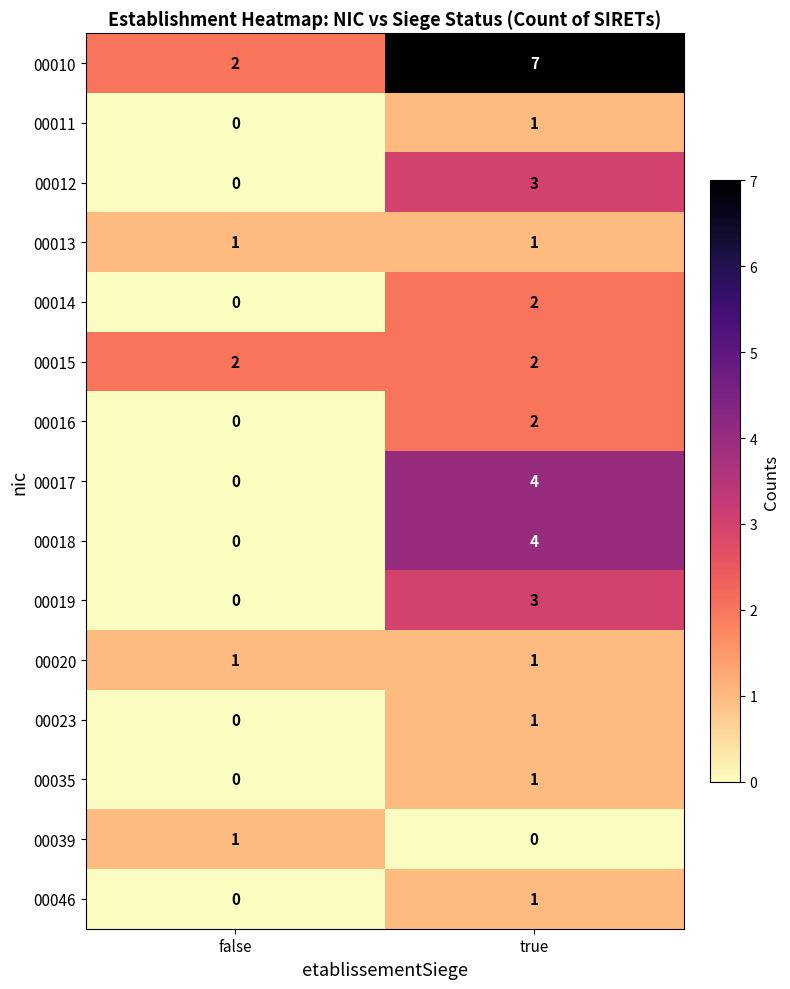

The 00012 series shows 3 at true. True or false?

True